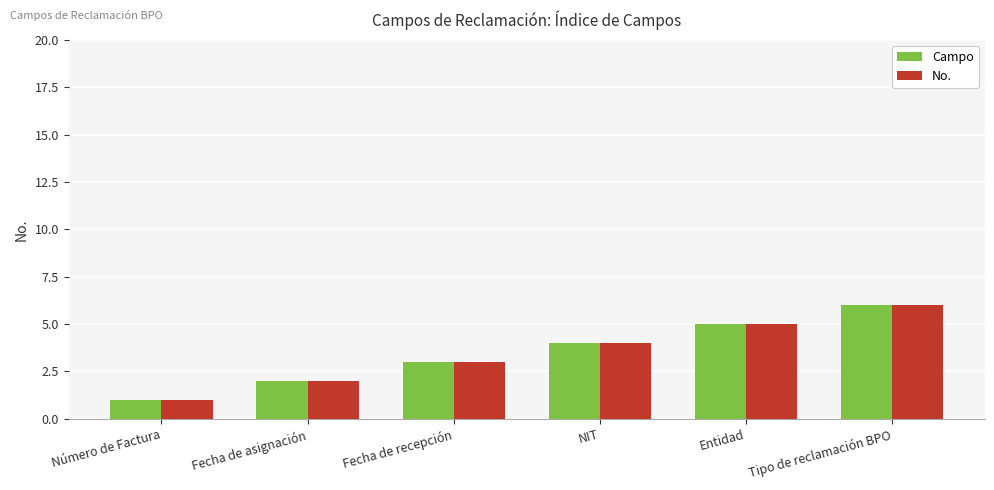

Reading left to right, what are all the values shown in this chart?

Campo: 1	2	3	4	5	6
No.: 1	2	3	4	5	6